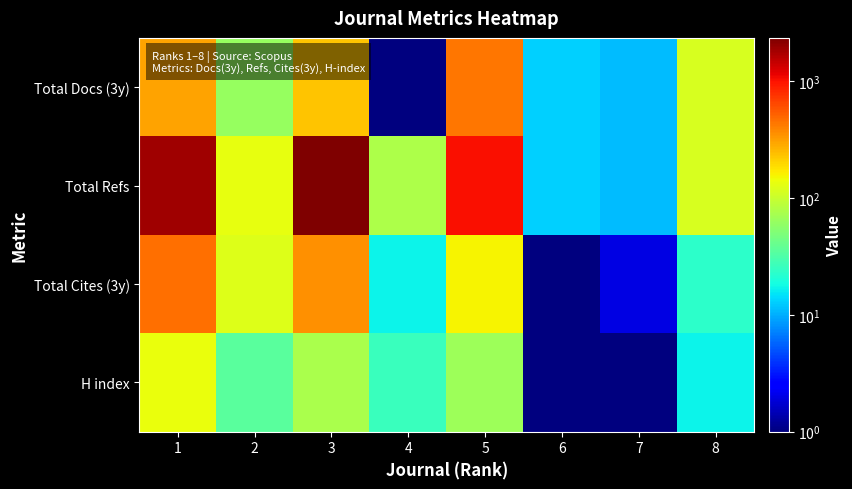

At 8, list the series in order from largest to smallest.

Total Docs (3y), Total Refs, Total Cites (3y), H index